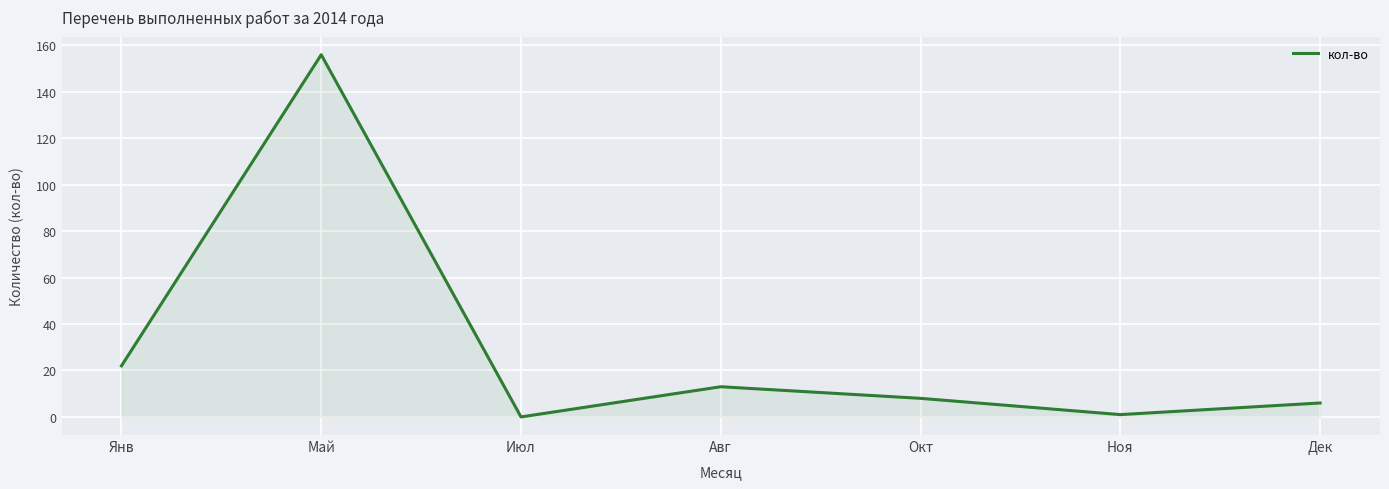

Does the chart display data point markers on the line(s)?

No